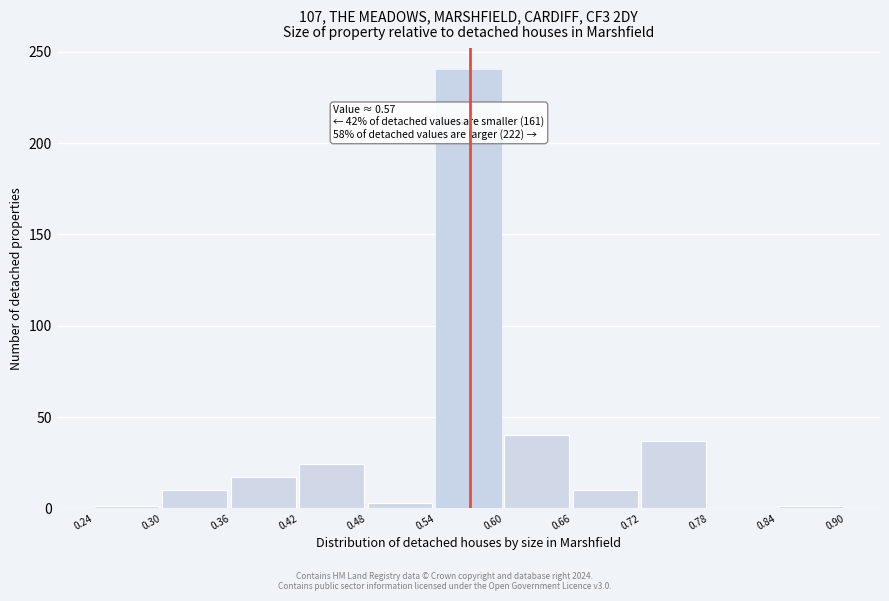

Over which range of the x-axis is the bar tallest?

0.54 to 0.60